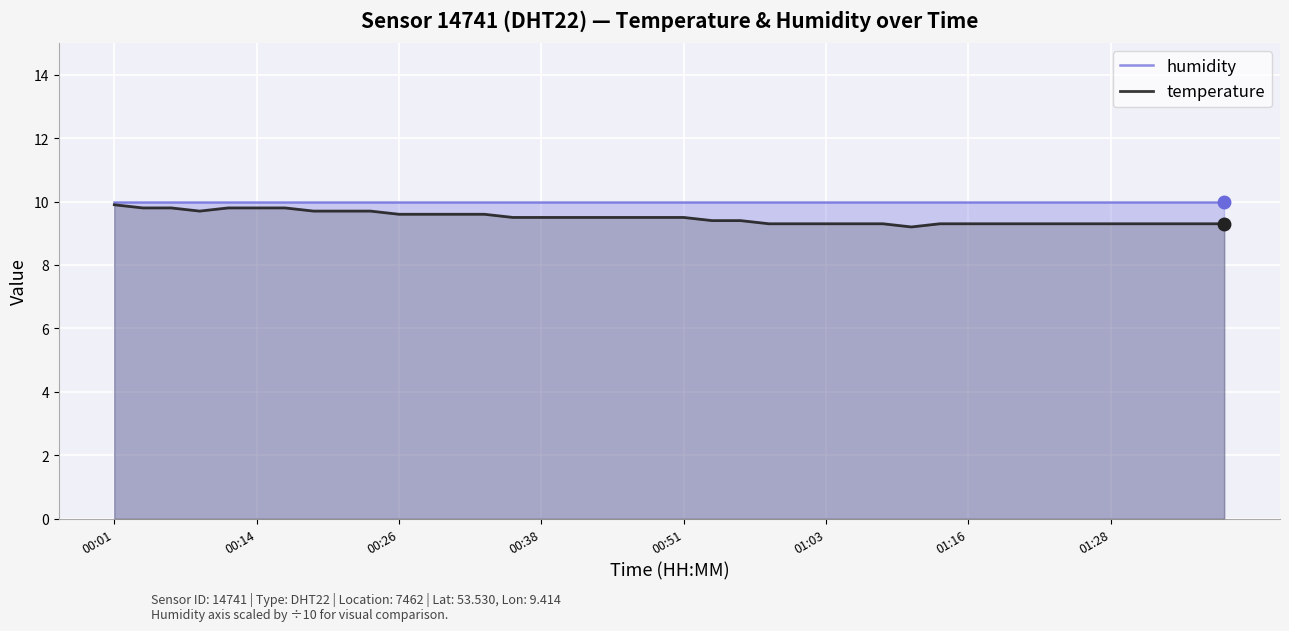

Read the humidity value at 18.

10.0